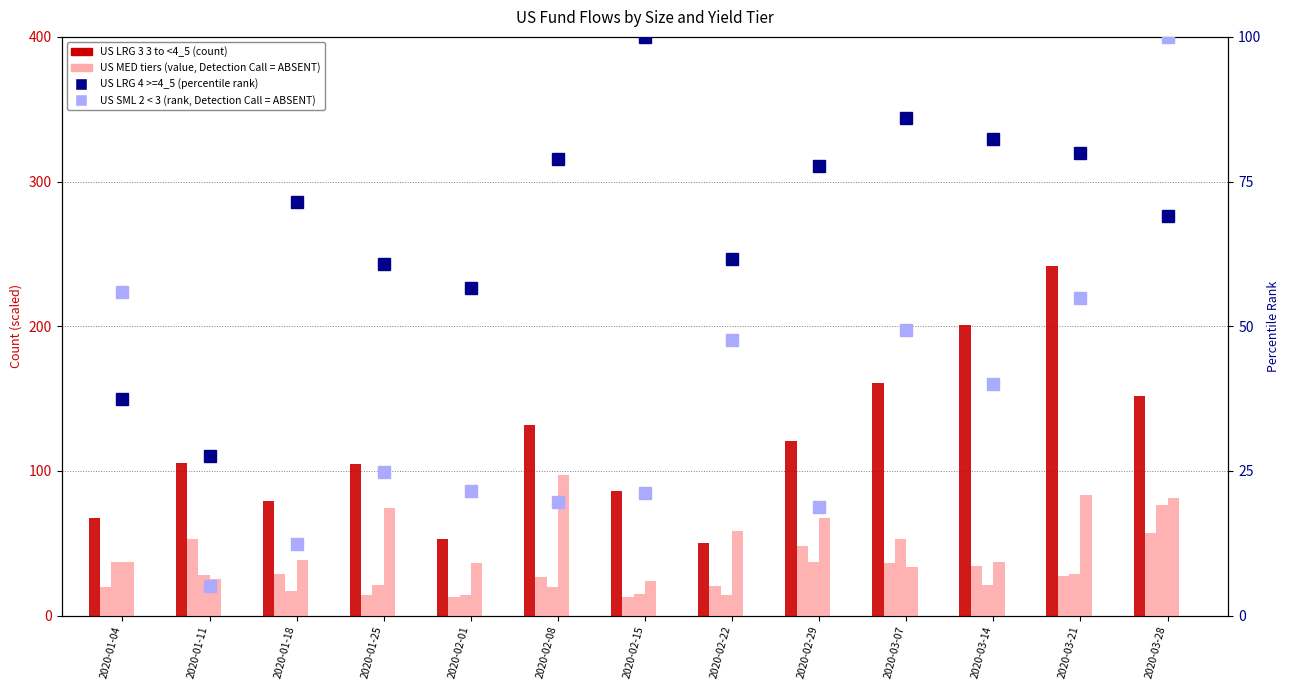

Is the value of US LRG 3 3 to <4_5 at 2020-02-29 greater than the value of US MED 4 >=4_5 at 2020-02-22?

Yes